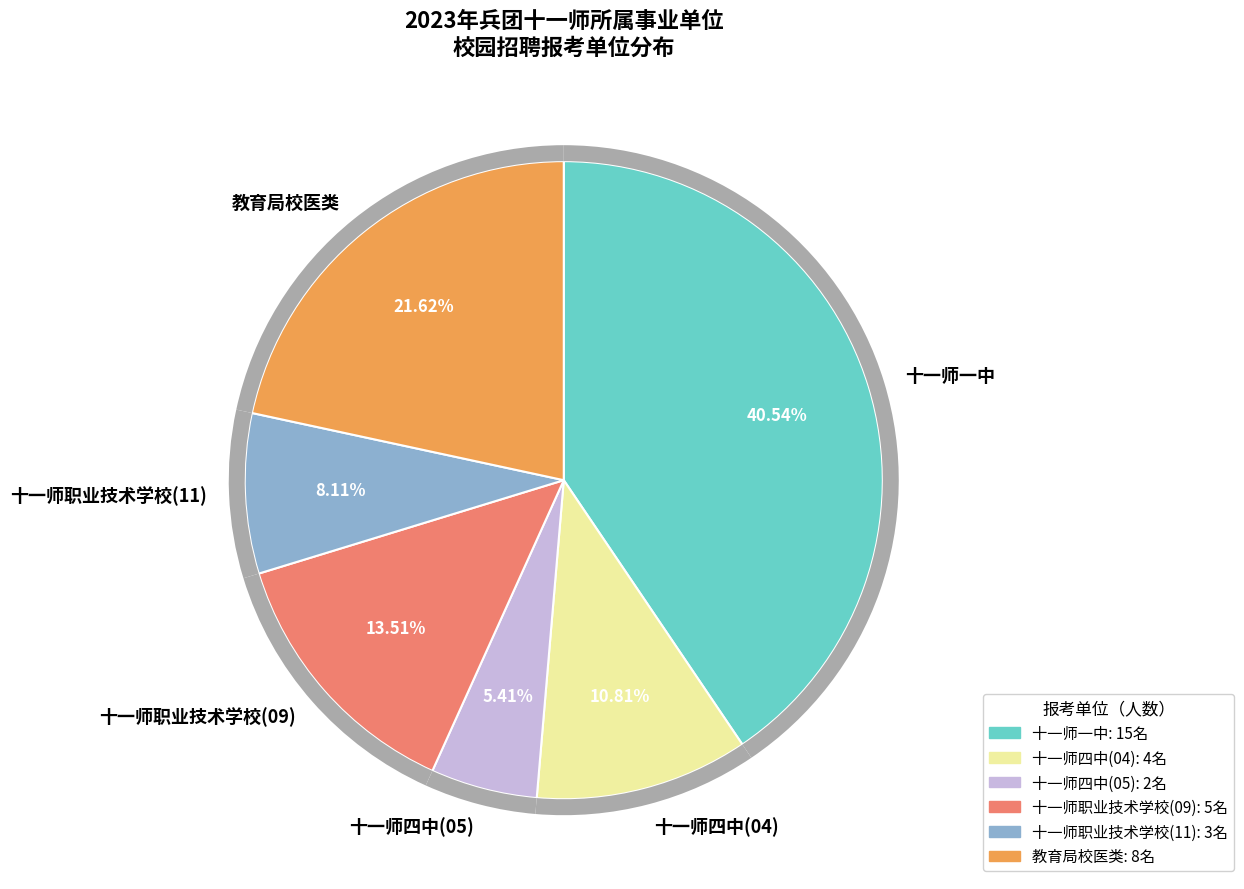

Which category has the smallest portion of the pie?

十一师四中(05)